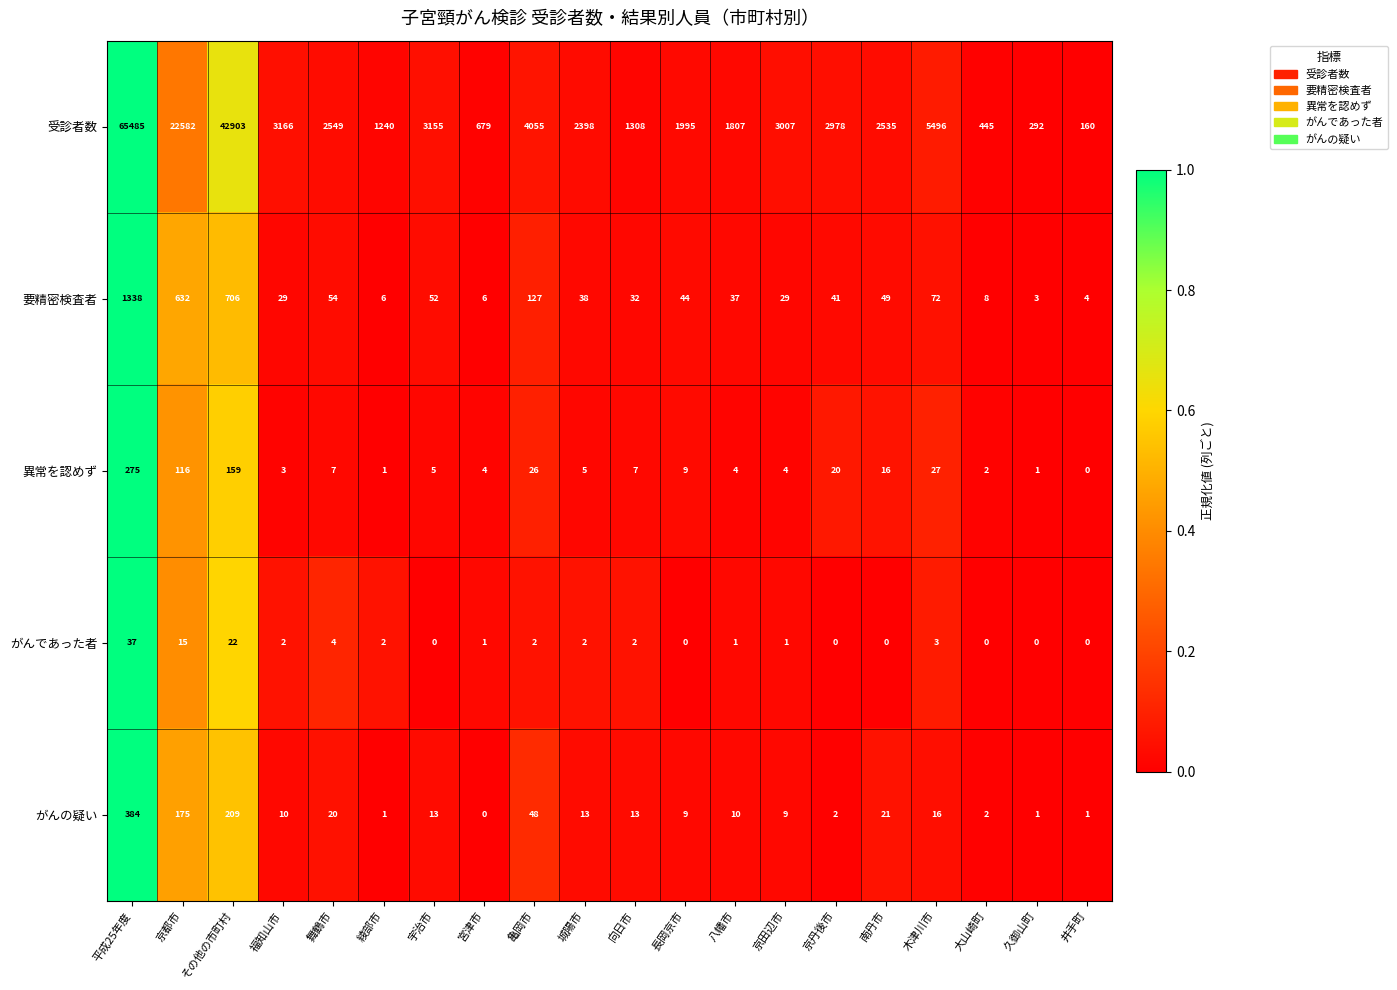

Which series has the largest total across all categories?

受診者数